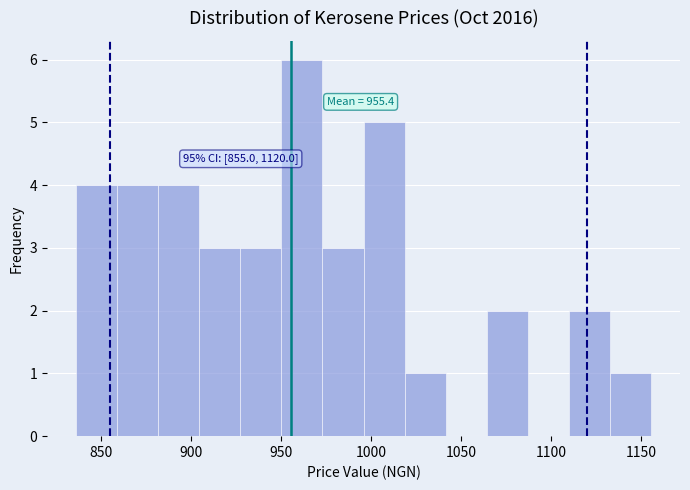

Which range on the x-axis has the tallest bar?

950 to 975